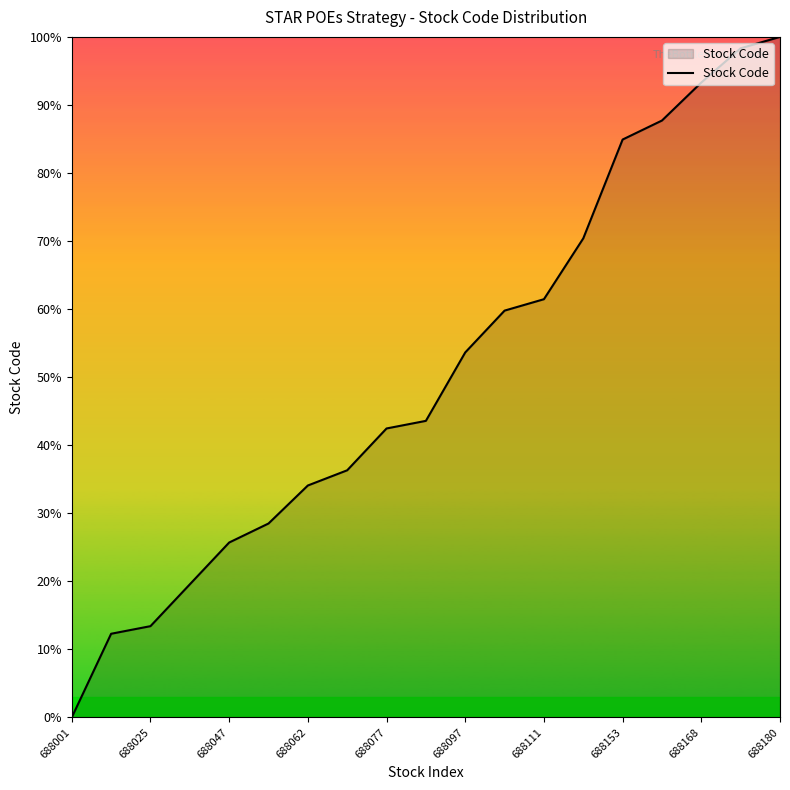

What is the greatest value displayed?

100.0